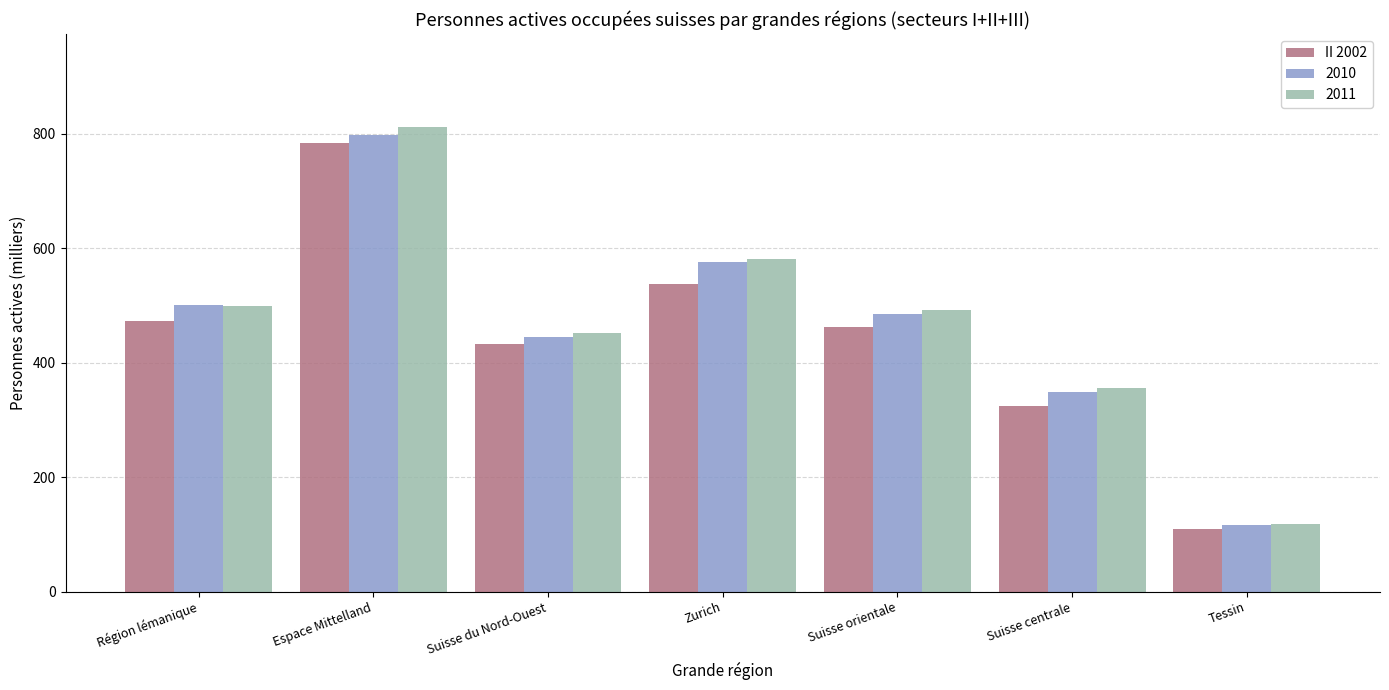

Which series has the largest range (max minus min)?

2011